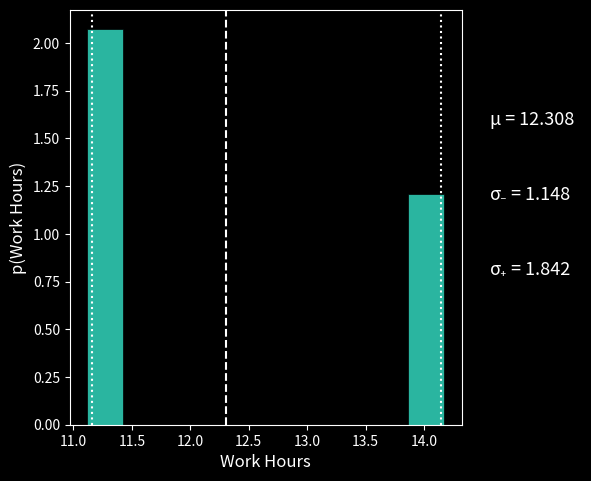

What is the height of the bar covering 11.120 to 11.425 on the x-axis? Neither the bar edges nor the heights are printed on the chart, so give them approximately, as read against the axes.

2.05